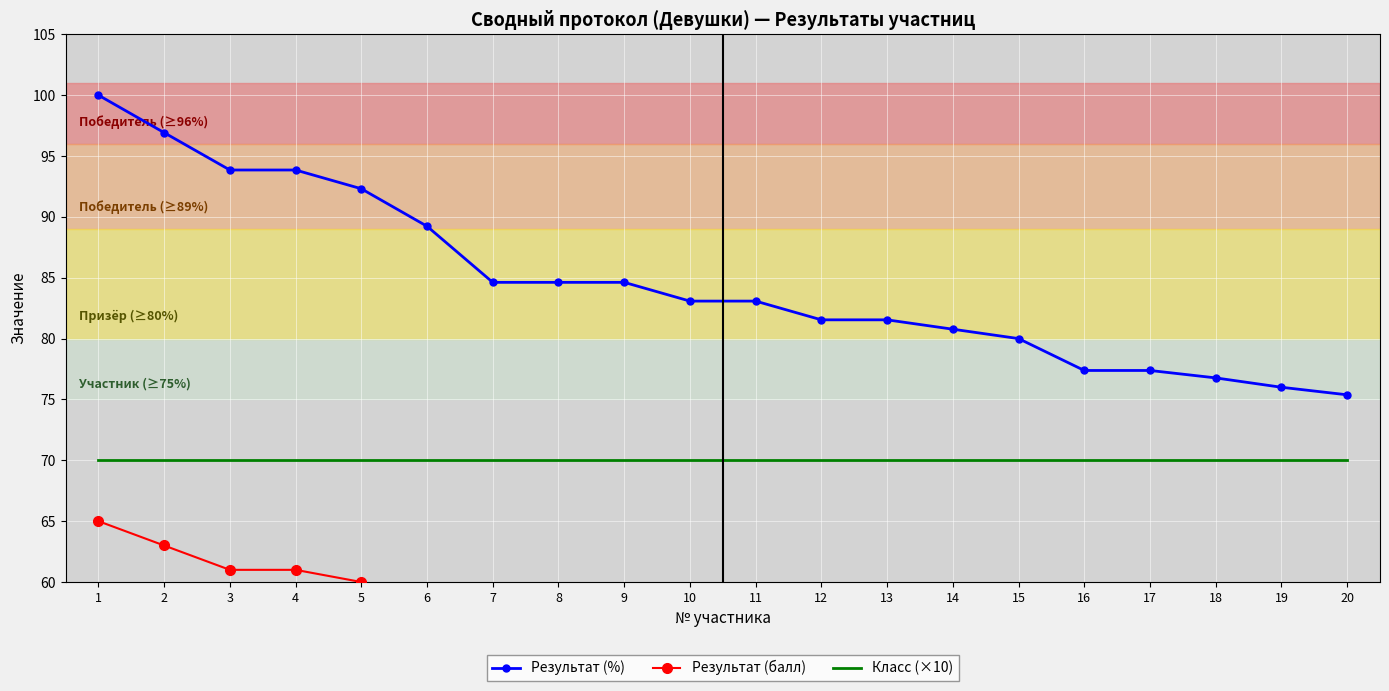

What is the lowest value of the Класс (×10) series?

70.0